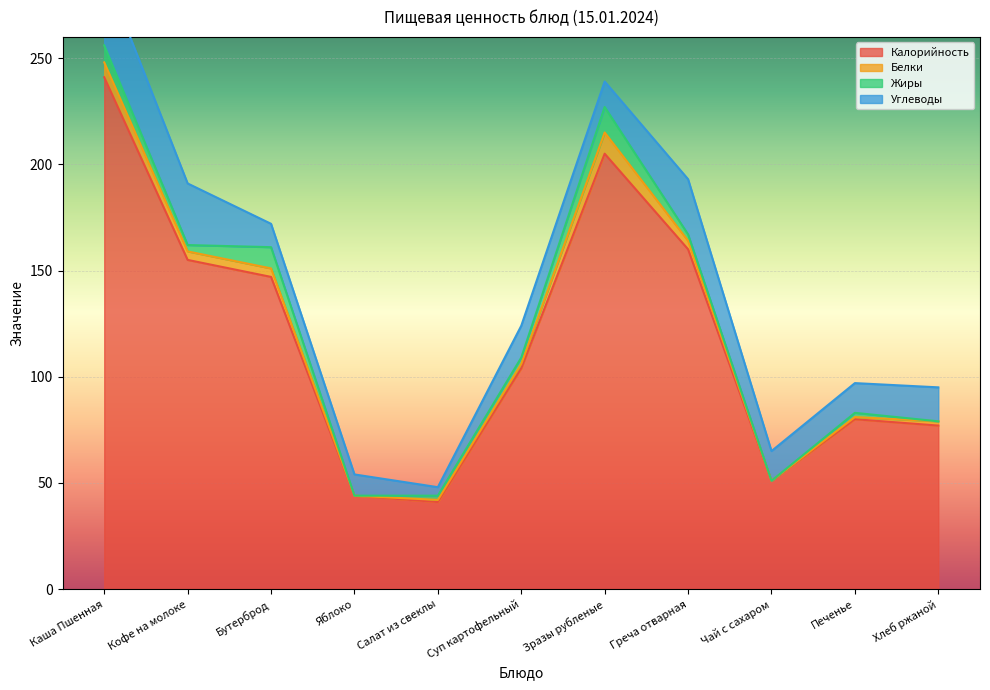

What is the difference between the Калорийность values at Хлеб ржаной and Яблоко?

33